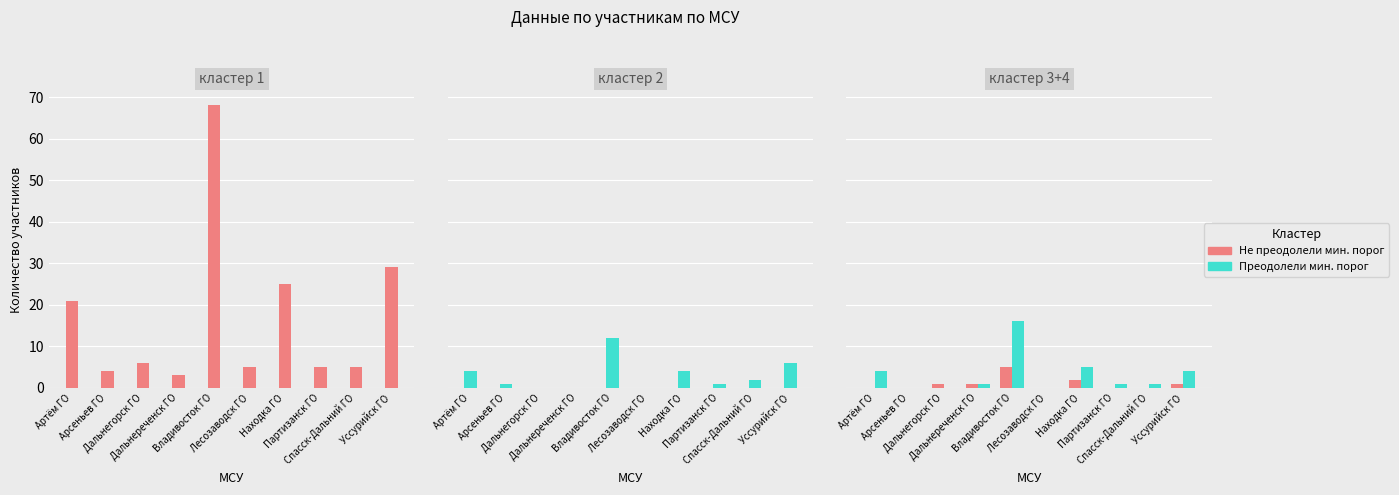

Which series changed the most between Артём ГО and Спасск-Дальний ГО?

Не преодолели (кл.1)